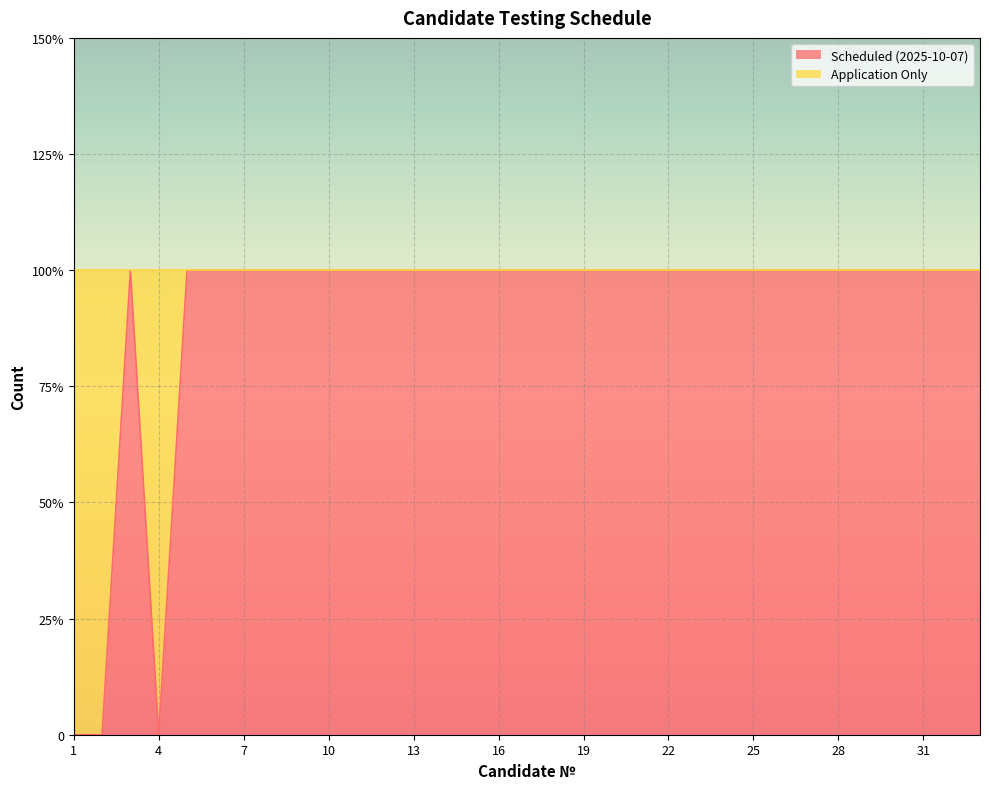

Which category has the lowest value across all series?

1